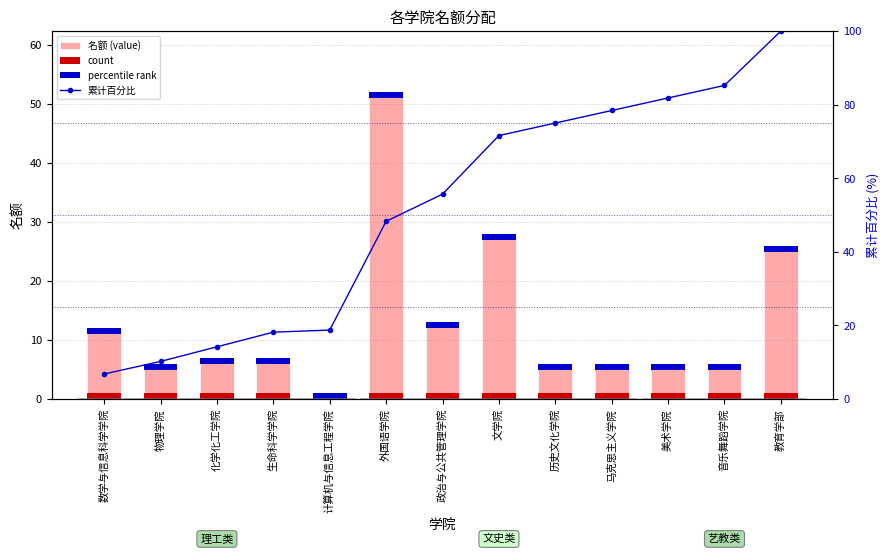

What position from the right is 数学与信息科学学院?

13